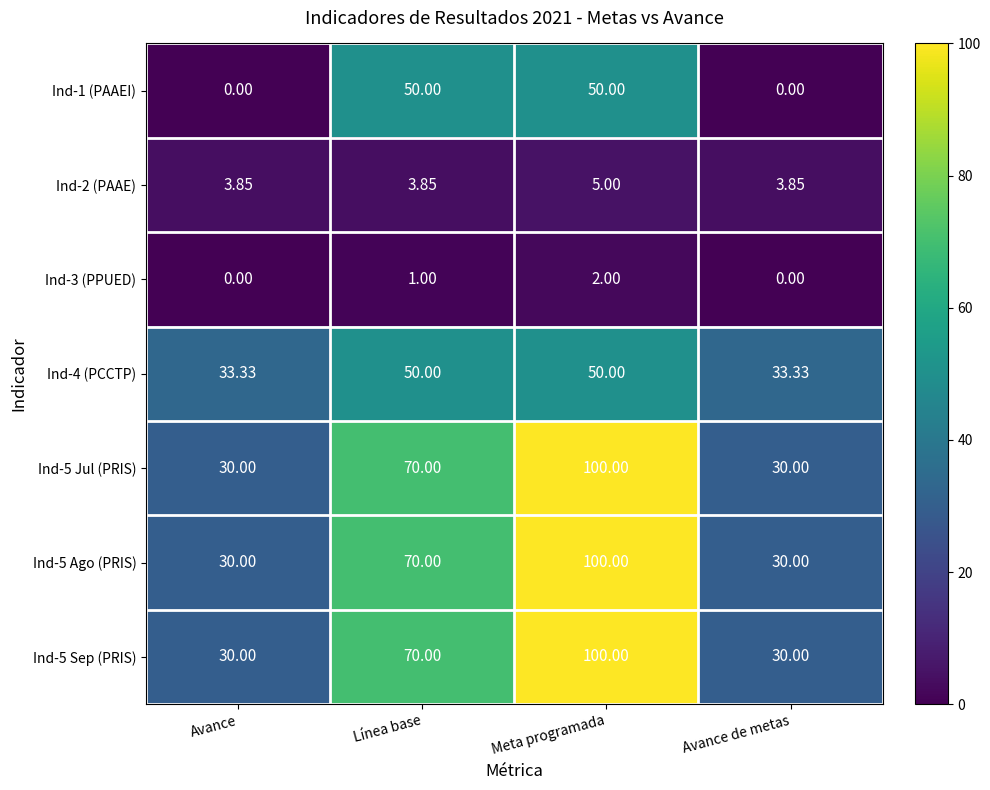

At which label does Ind-5 Ago (PRIS) reach its peak?

Meta programada